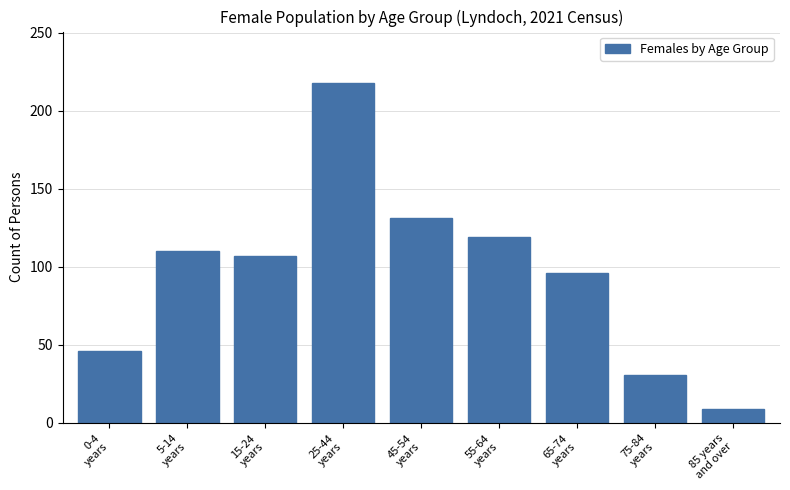

Reading left to right, transcribe all the data shown in this chart.

46	110	107	218	131	119	96	31	9